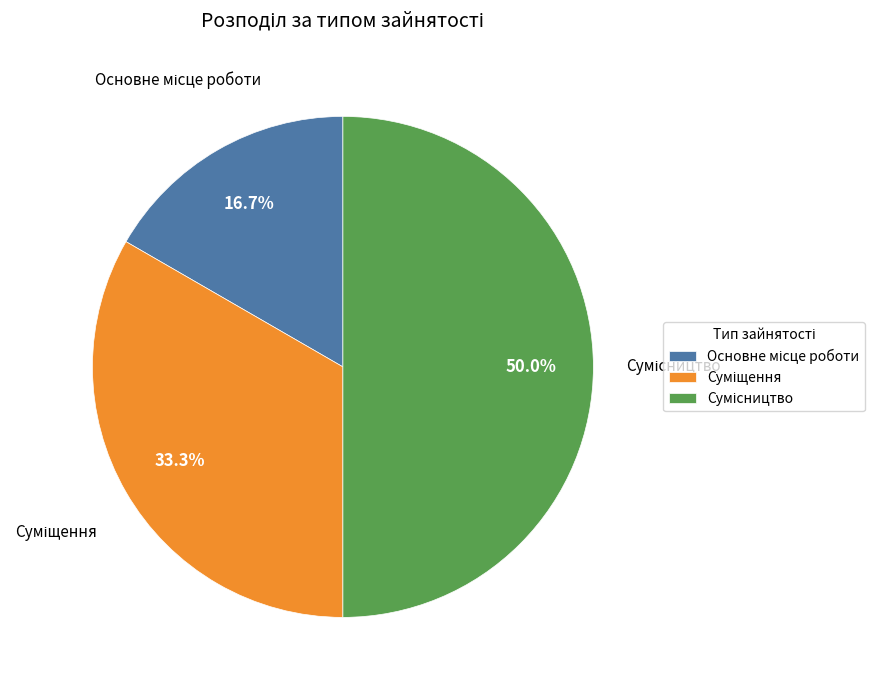

The Сумісництво slice represents 50% of the pie. True or false?

True